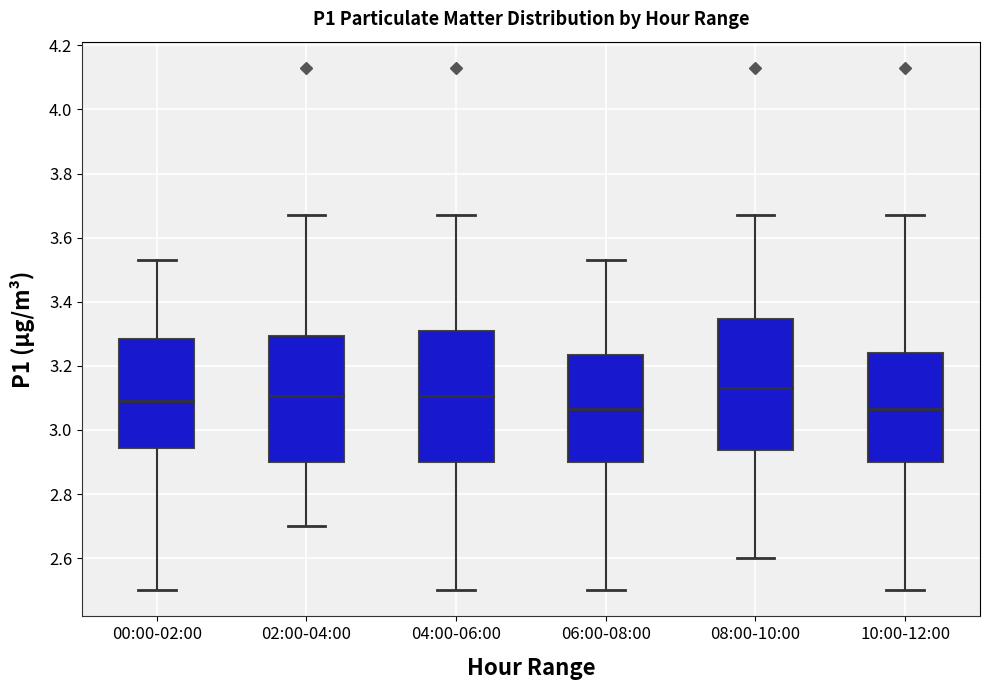

Where does the median line of the box for 08:00-10:00 sit on the y-axis? The values are not printed on the chart, so give them approximately, as read against the axis.

3.14